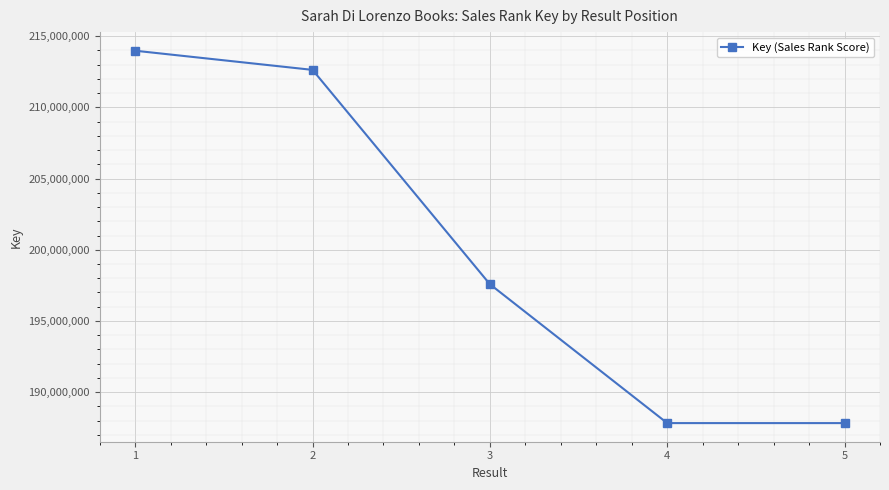

What is the difference between the values at 5 and 2?

24803195